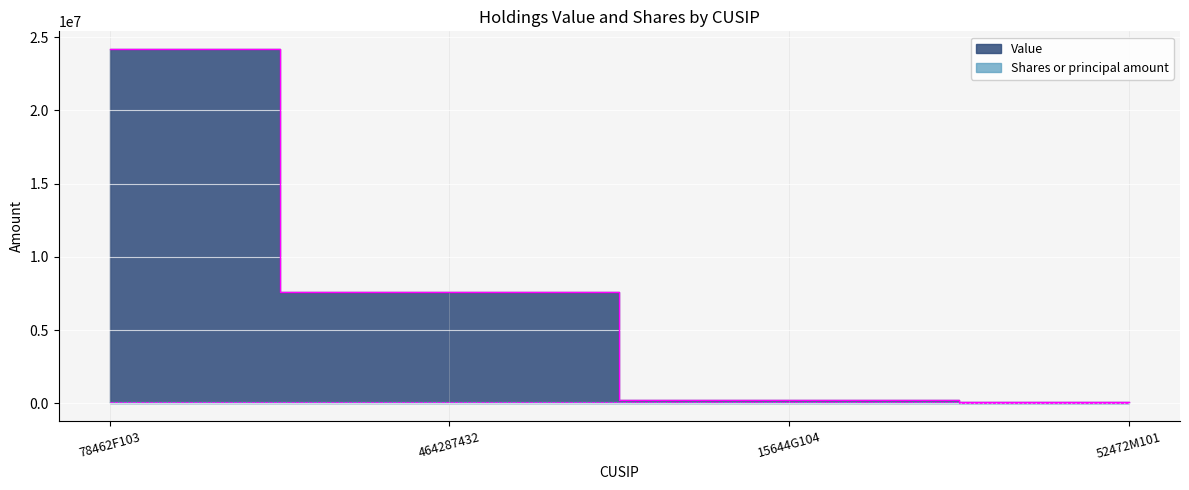

Rank the series by their maximum value, from highest to lowest.

Value, Shares or principal amount